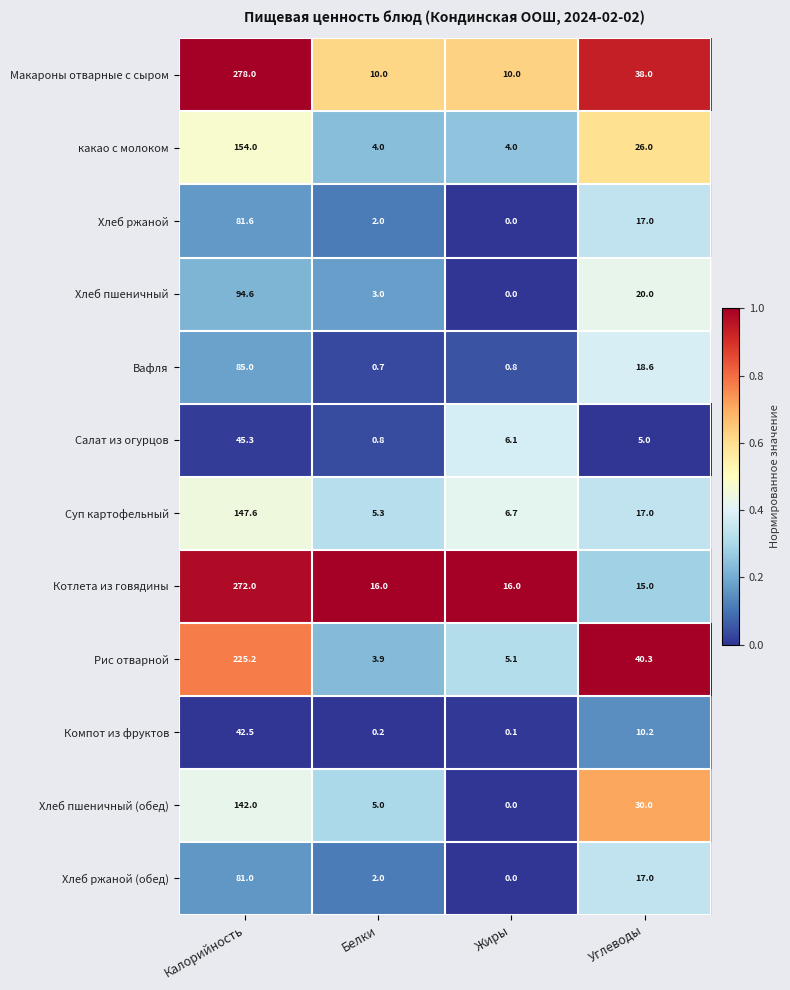

True or false: Макароны отварные с сыром has a value of 4.9 at Жиры.

False